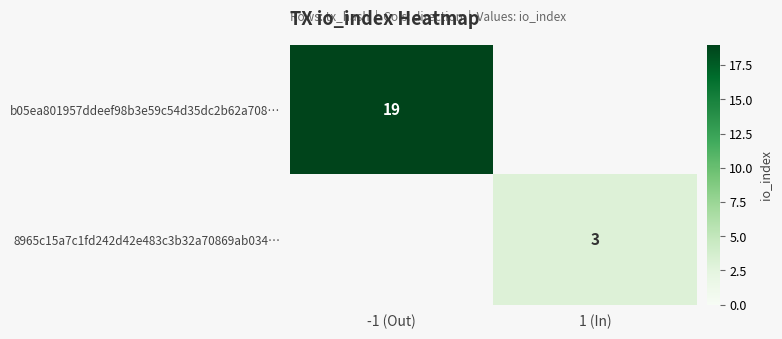

What is the maximum value shown in the chart?

19